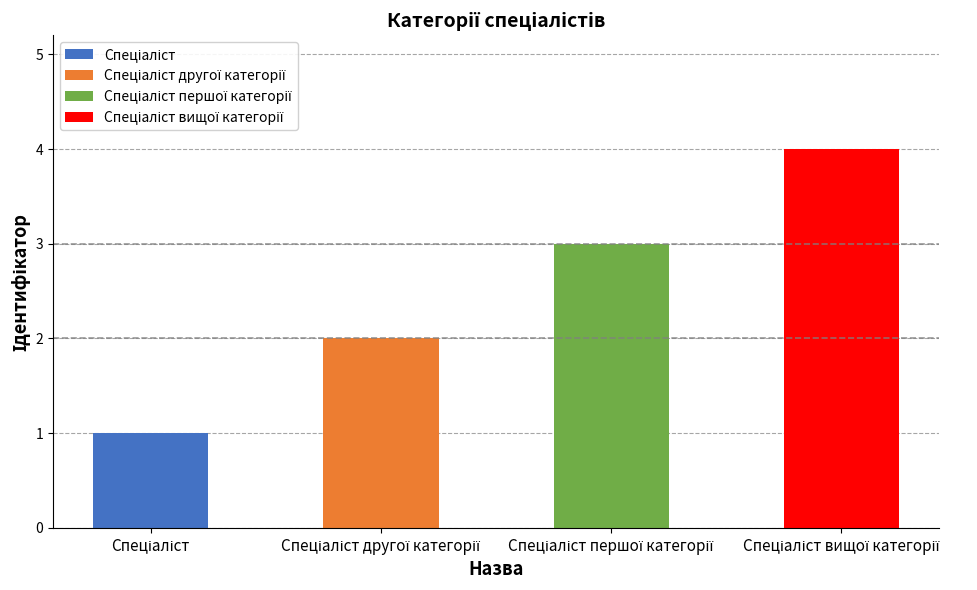

Count the values in the range 2 to 4.

3